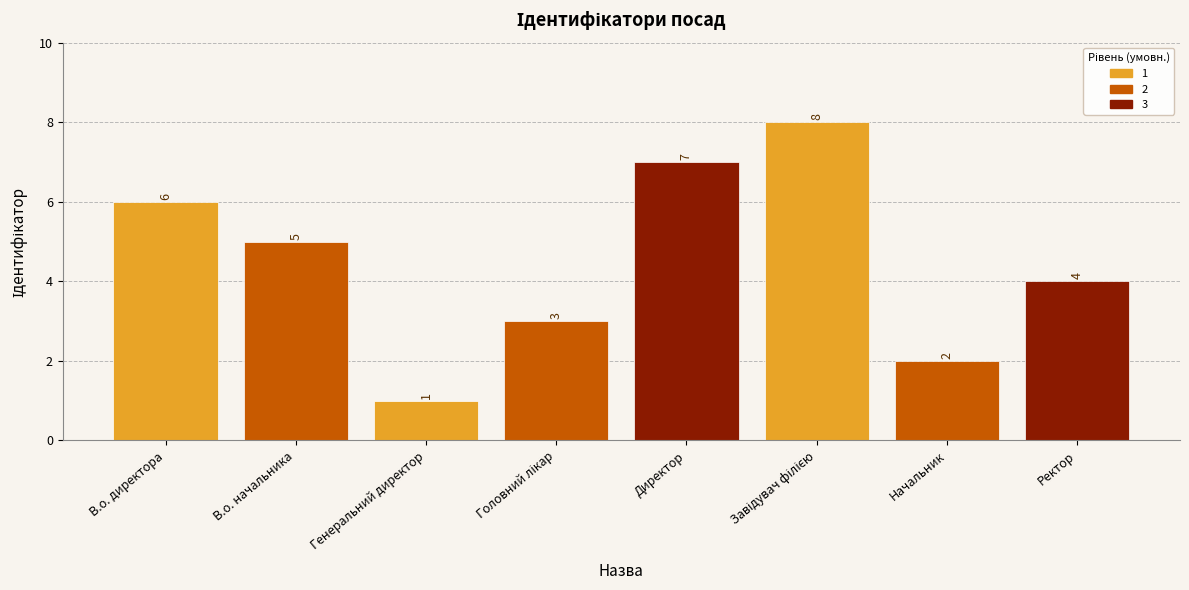

Where does the data first go above 5?

В.о. директора